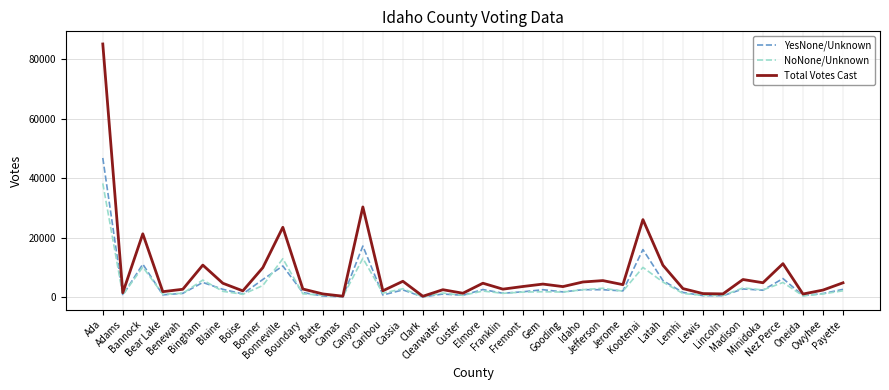

True or false: YesNone/Unknown has a value of 10289 at Nez Perce.

False